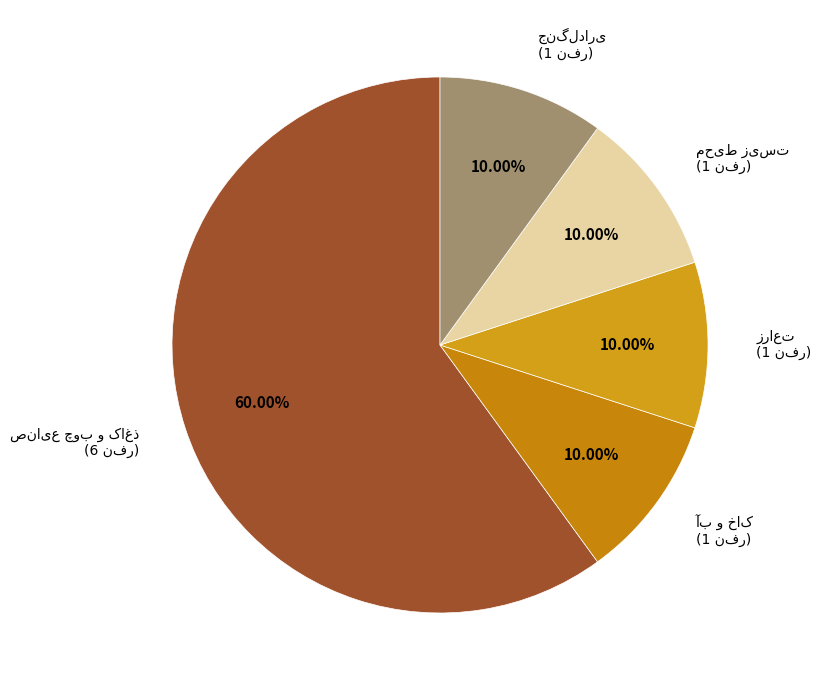

How many slices are in this pie chart?

5